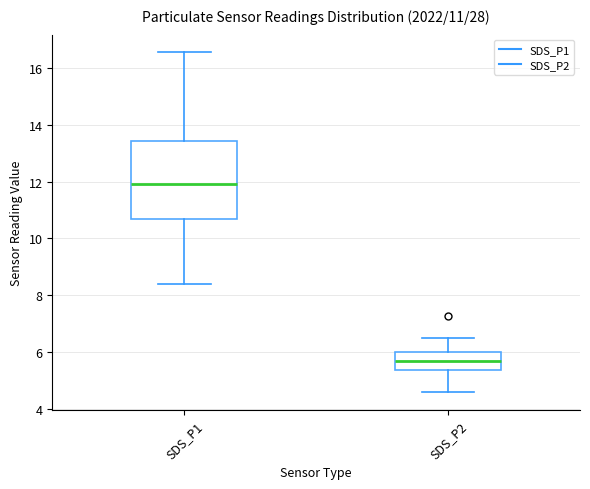

Which box's median line is the highest?

SDS_P1